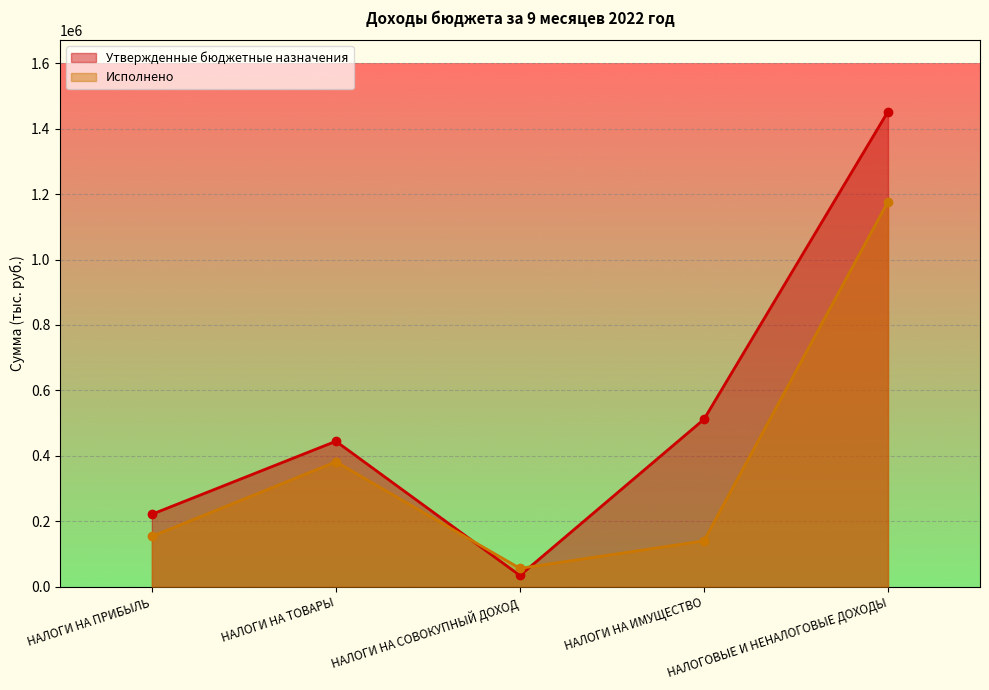

What is the difference between the maximum and minimum values in the Утвержденные бюджетные назначения series?

1417000.0